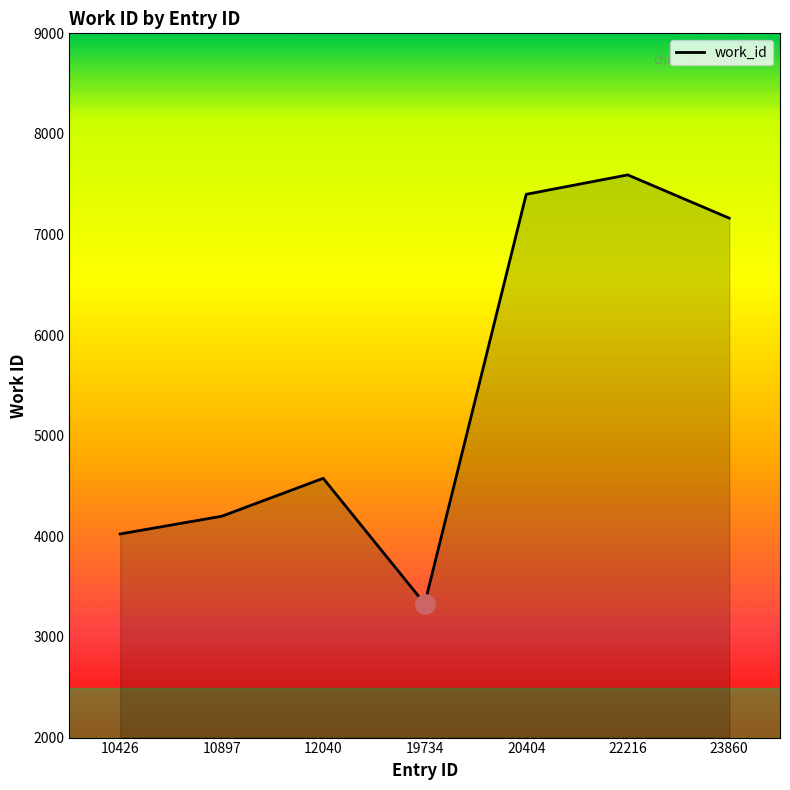

True or false: the data has more than 2 interior local peaks.

False